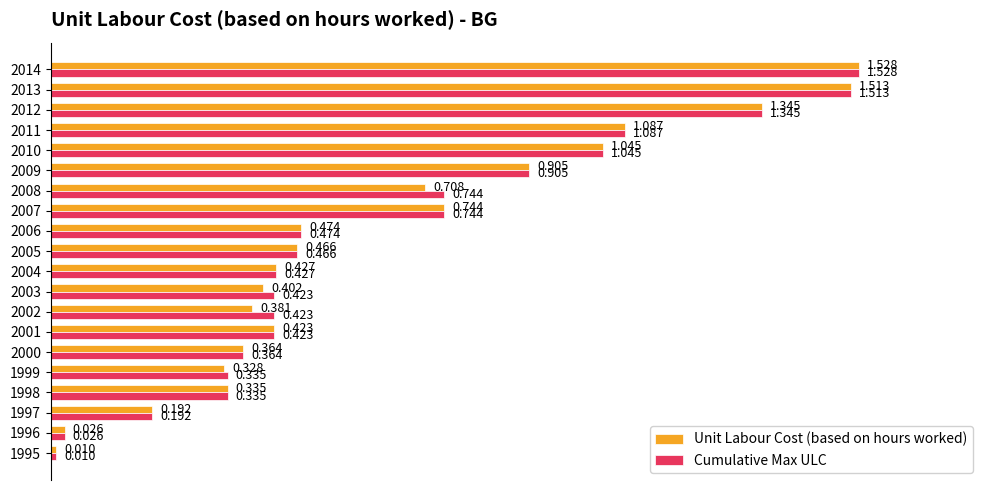

Rank the series by their average value, from lowest to highest.

Unit Labour Cost (based on hours worked), Cumulative Max ULC